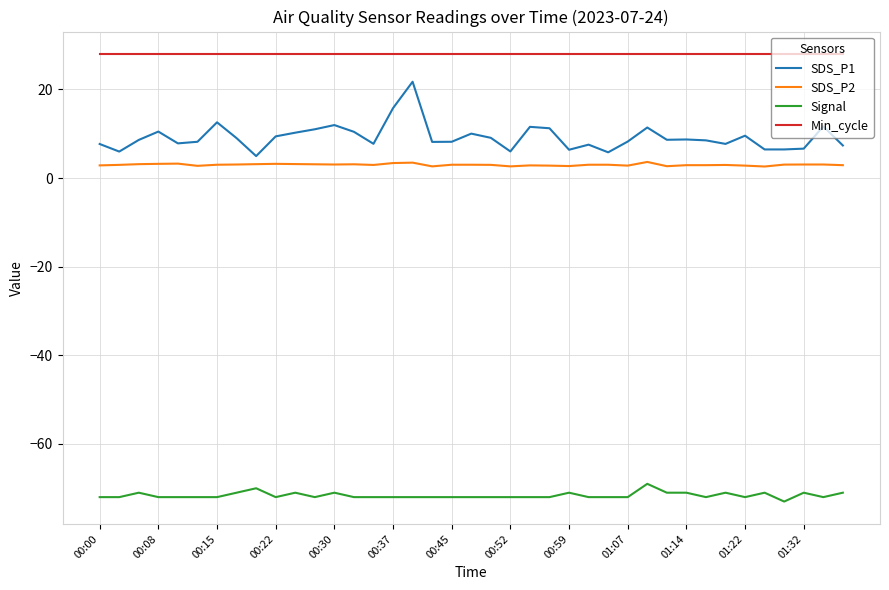

What is the difference between the second highest and second lowest values in the Signal series?

2.0